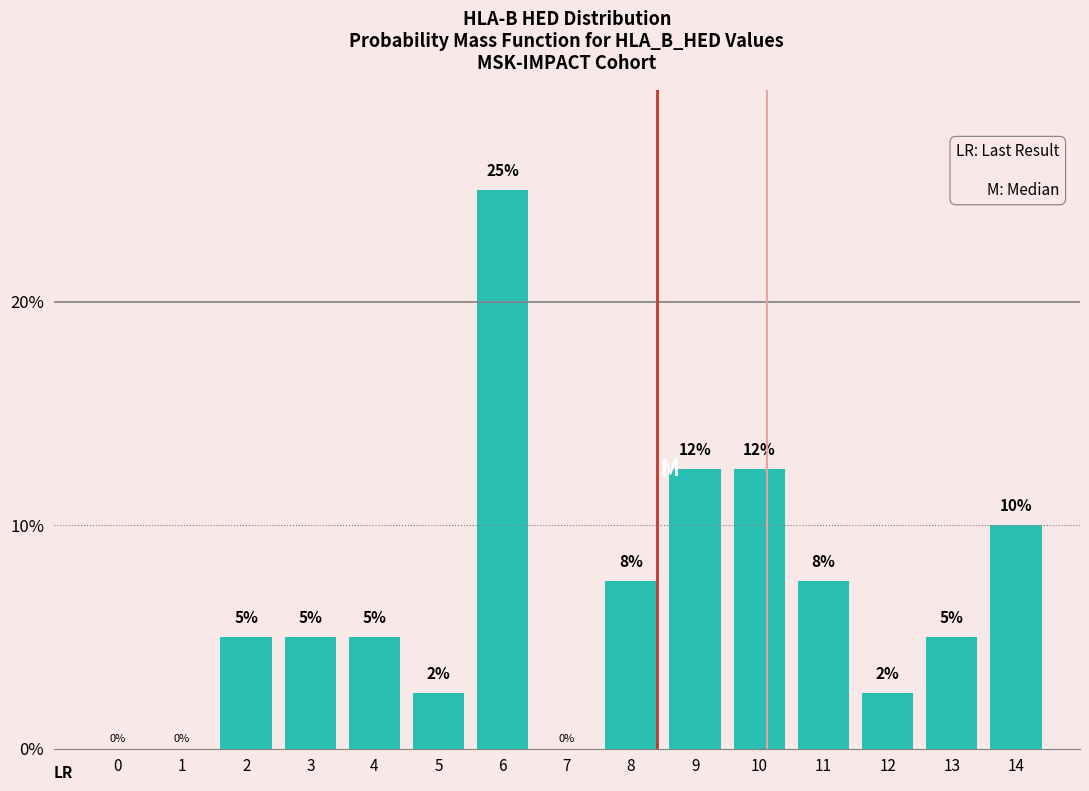

Are the bars horizontal?

No